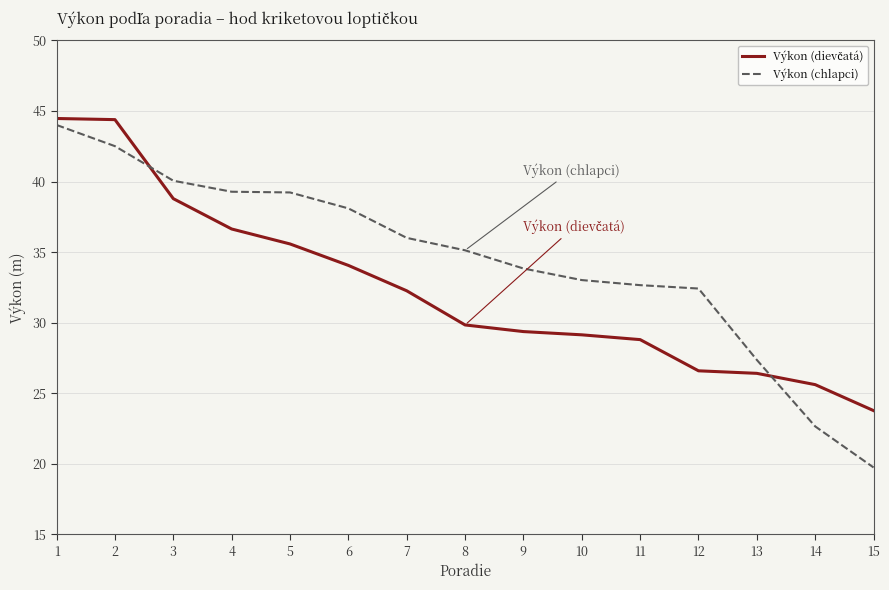

What value does the Výkon (chlapci) series have at 4?

39.3